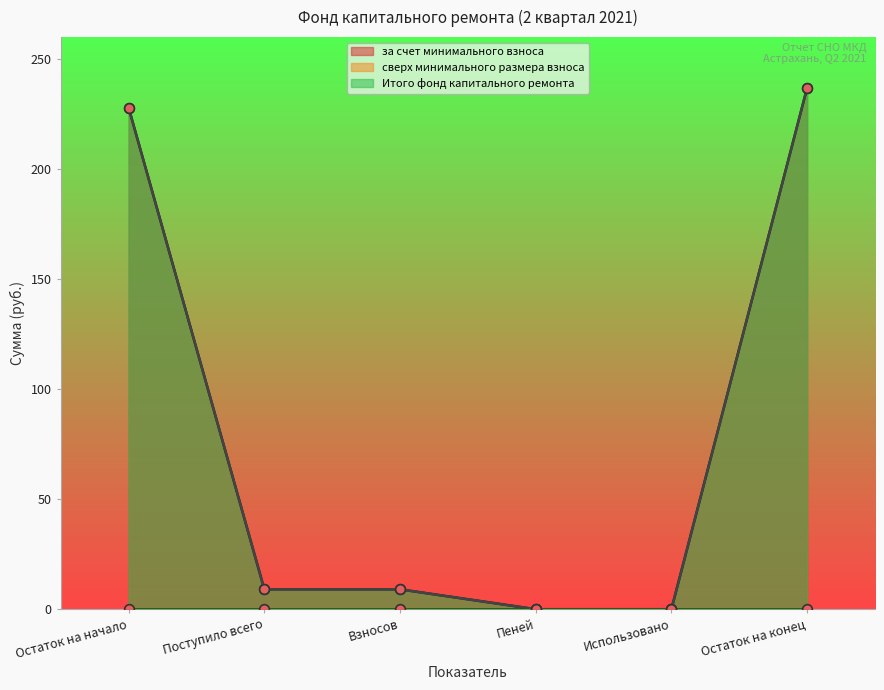

True or false: за счет минимального взноса and Итого фонд капитального ремонта intersect in this chart.

False